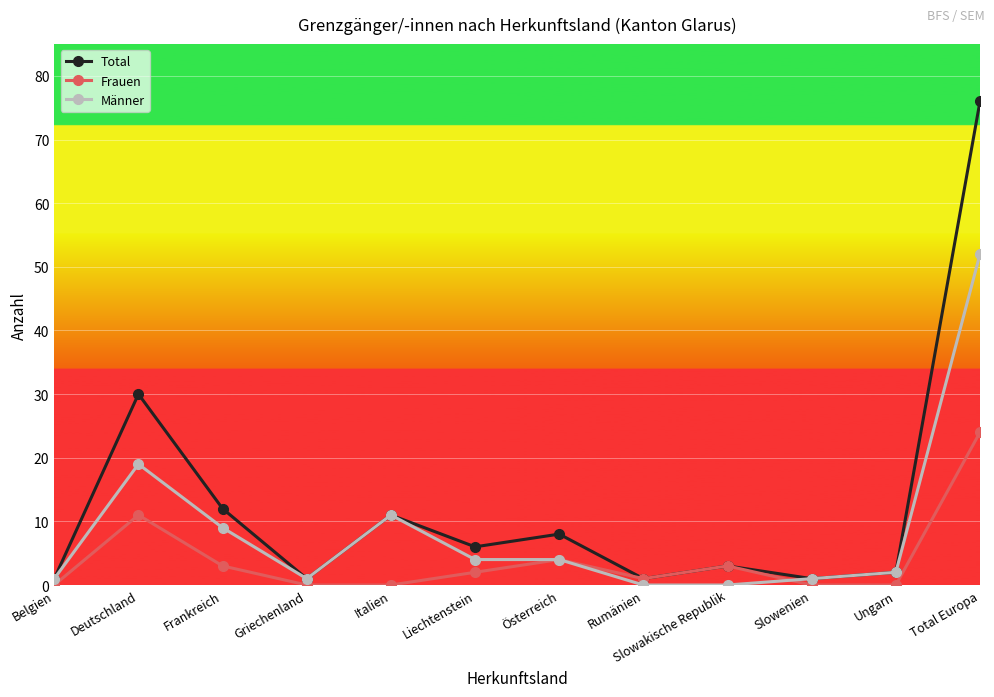

What are all the series names shown in the legend?

Total, Frauen, Männer